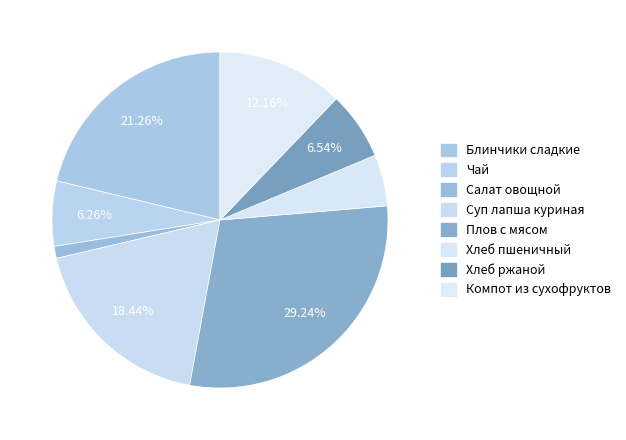

To the nearest percent, what percentage of the pie is Плов с мясом?

29%